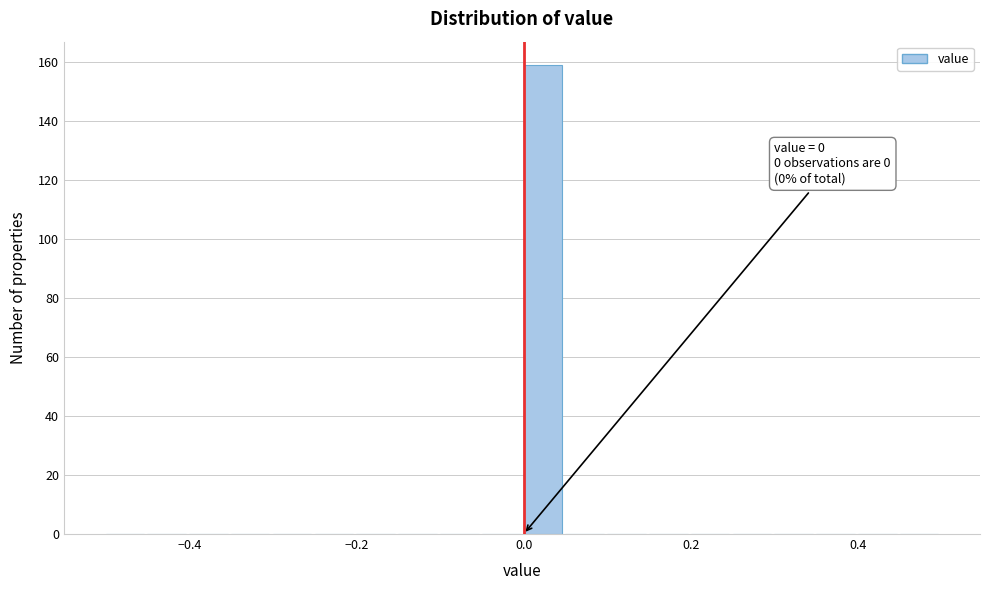

Read against the x-axis, roughly where is the centre of the tallest bar?

0.02